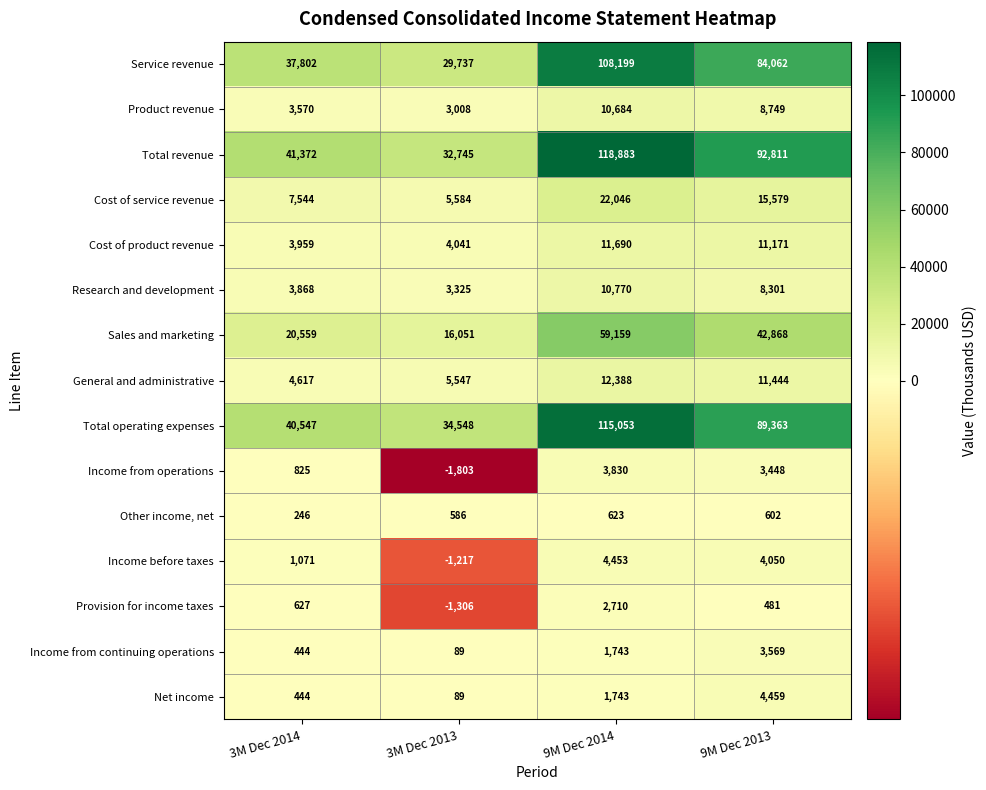

Rank the series at 9M Dec 2013 from highest to lowest value.

Total revenue, Total operating expenses, Service revenue, Sales and marketing, Cost of service revenue, General and administrative, Cost of product revenue, Product revenue, Research and development, Net income, Income before taxes, Income from continuing operations, Income from operations, Other income, net, Provision for income taxes